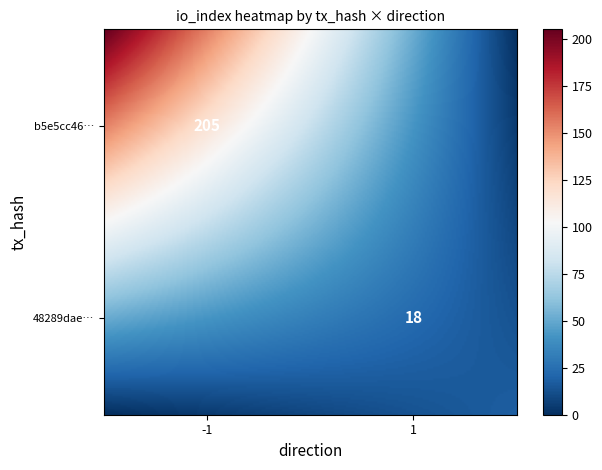

Reading left to right, transcribe all the data shown in this chart.

b5e5cc464358a0c5bca903f8234618082457474: direction=-1	io_index=205
48289daedc1ce085e0812bbe245f866164951df: direction=1	io_index=18